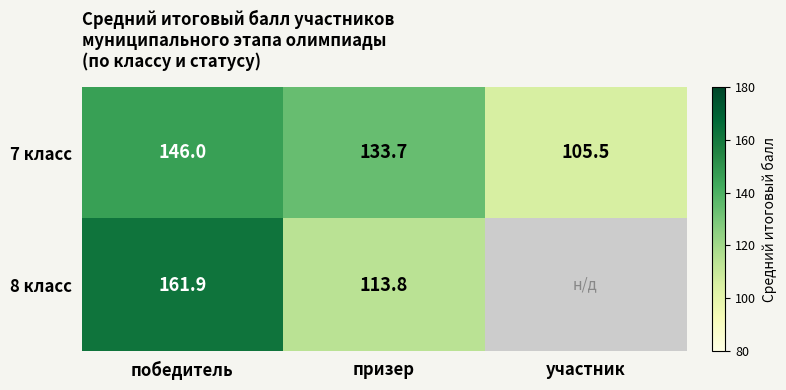

What is the difference between the highest and lowest values at победитель?

15.9